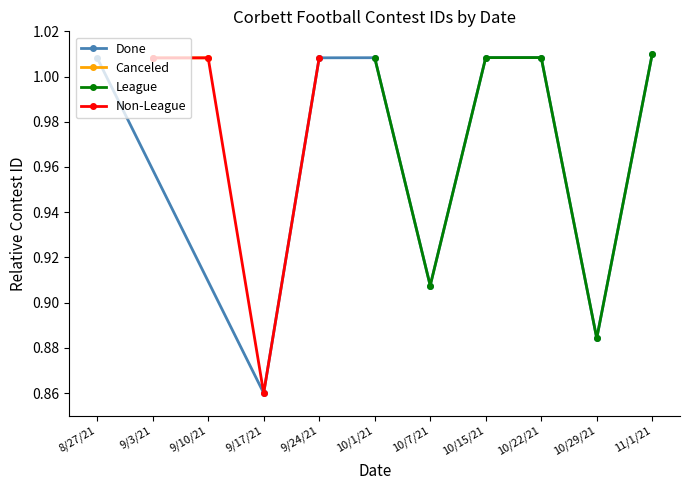

At which label is Done closest to 0?

9/17/21